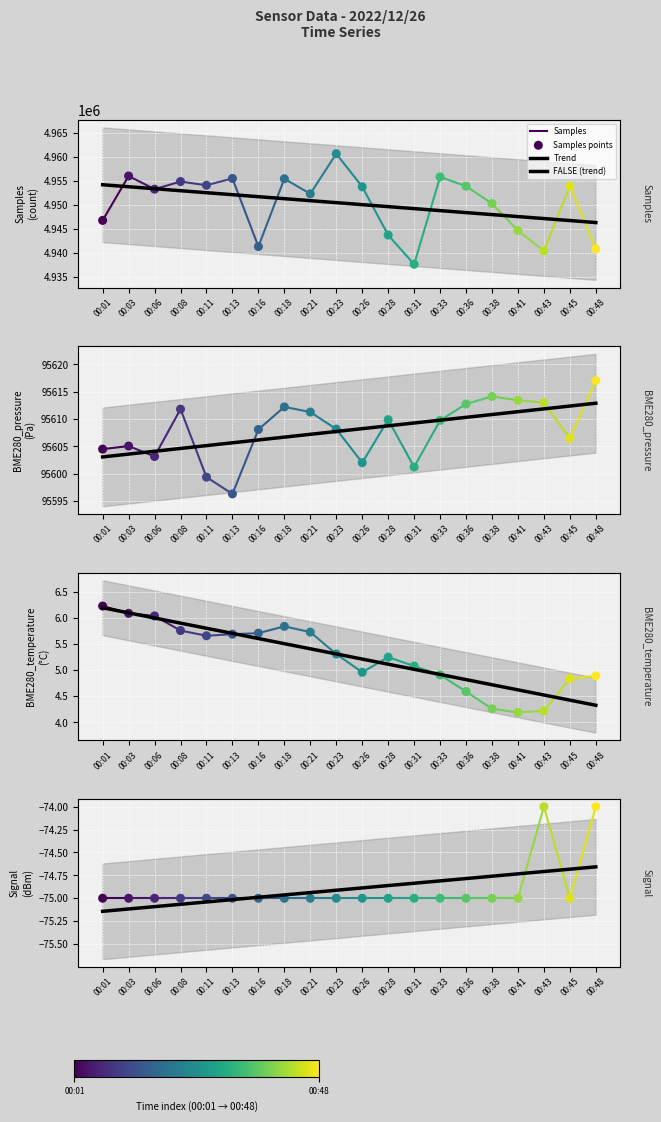

Is the value of Signal at 00:38 greater than the value of BME280_pressure at 00:23?

No